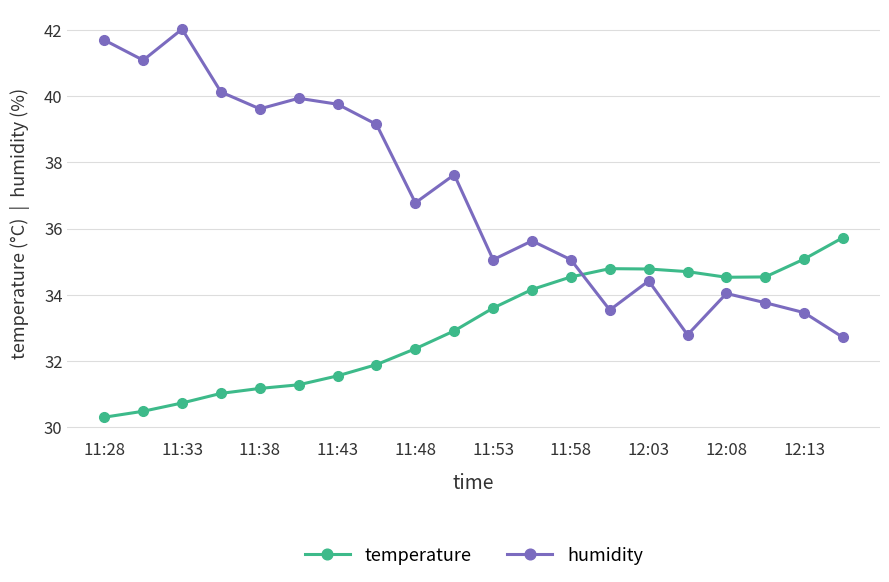

How many distinct data groups are displayed?

2